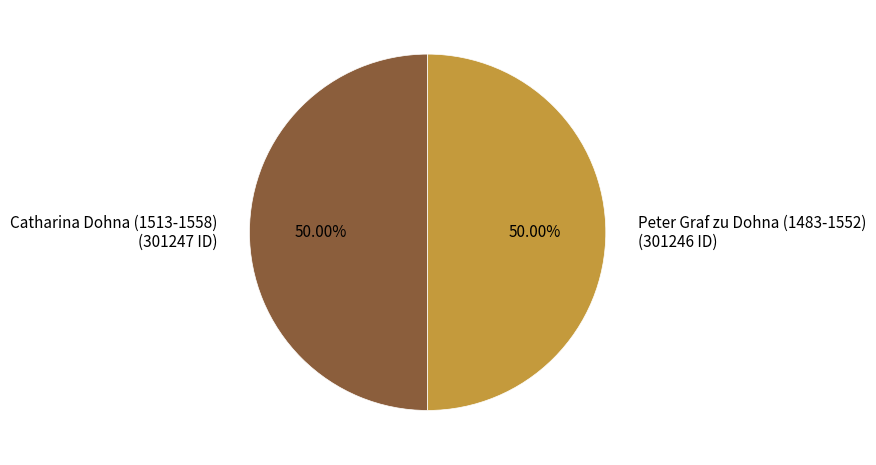

How many slices are in this pie chart?

2